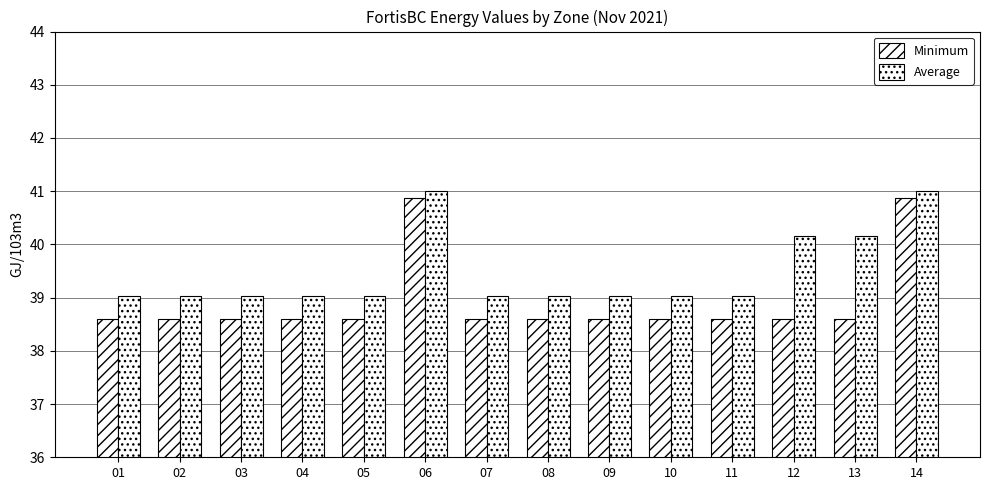

Reading left to right, list all the values displayed in this chart.

Minimum: 01=38.6	02=38.6	03=38.6	04=38.6	05=38.6	06=40.9	07=38.6	08=38.6	09=38.6	10=38.6	11=38.6	12=38.6	13=38.6	14=40.9
Average: 01=39.0	02=39.0	03=39.0	04=39.0	05=39.0	06=41.0	07=39.0	08=39.0	09=39.0	10=39.0	11=39.0	12=40.2	13=40.2	14=41.0